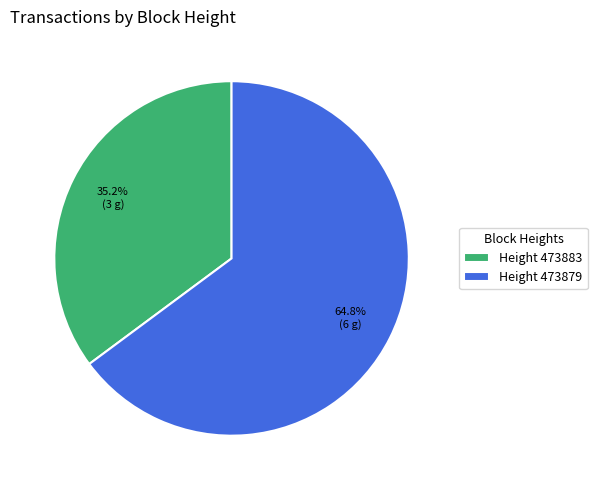

How much of the chart is everything except Height 473879?

35.2%